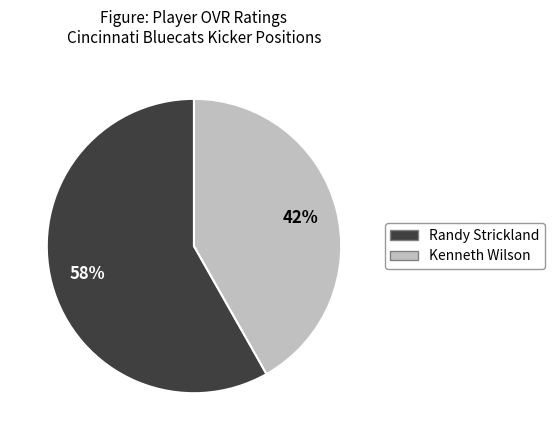

Does any single category account for the majority?

Yes